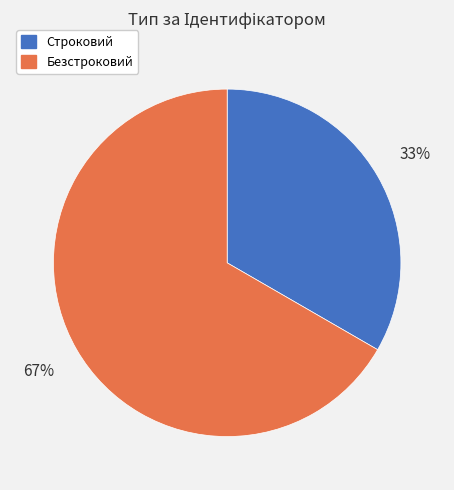

To the nearest percent, what is the average slice percentage?

50%